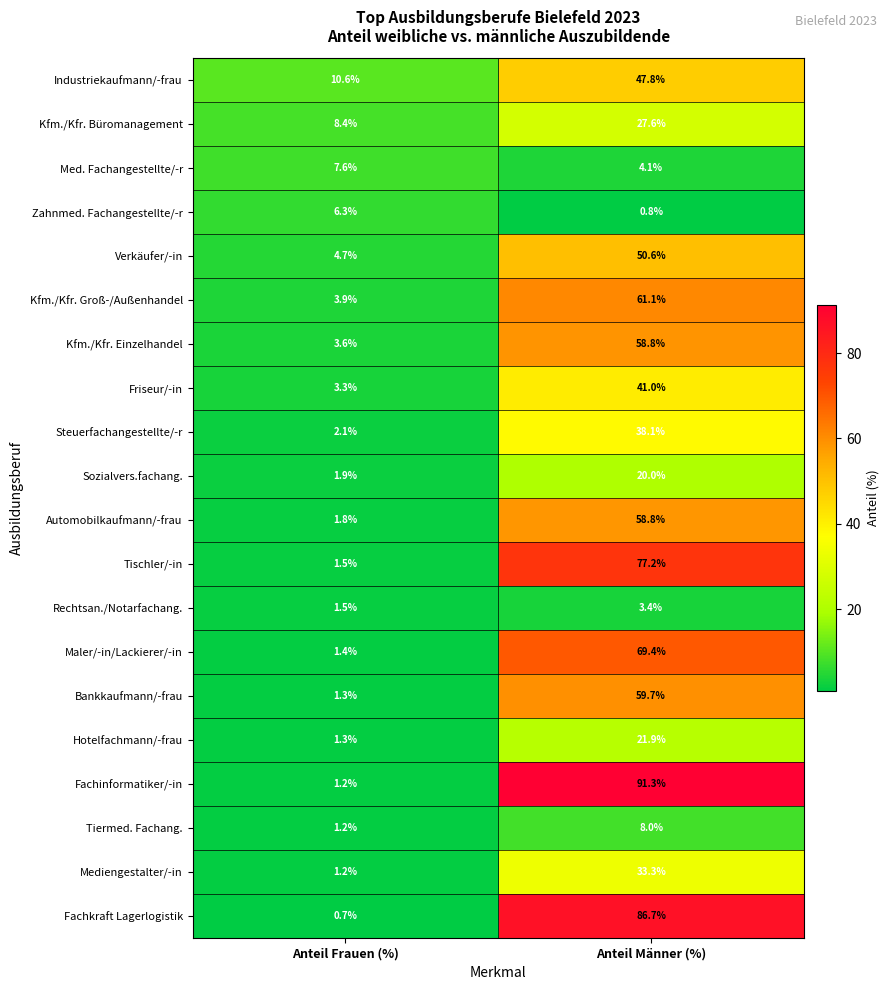

The Tiermed. Fachang. series shows 1.2 at Anteil Frauen (%). True or false?

True